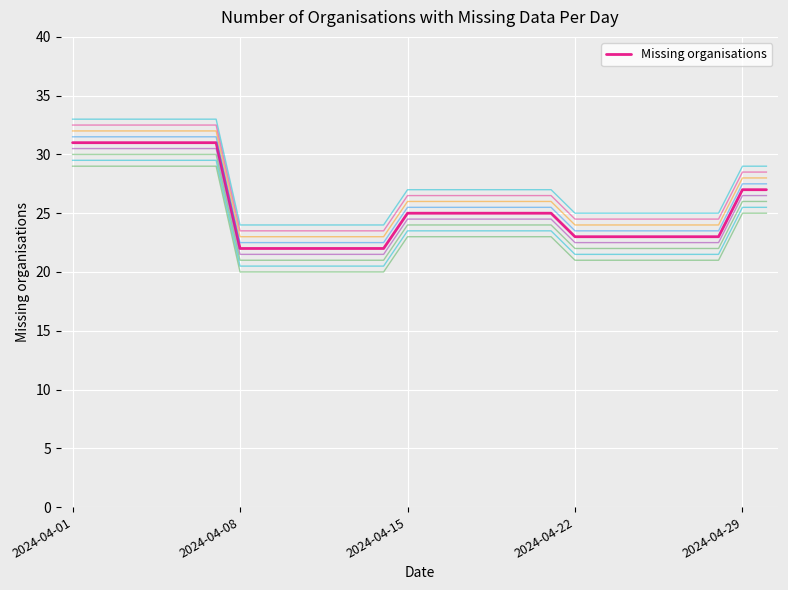

What is the difference between the second highest and second lowest values?

9